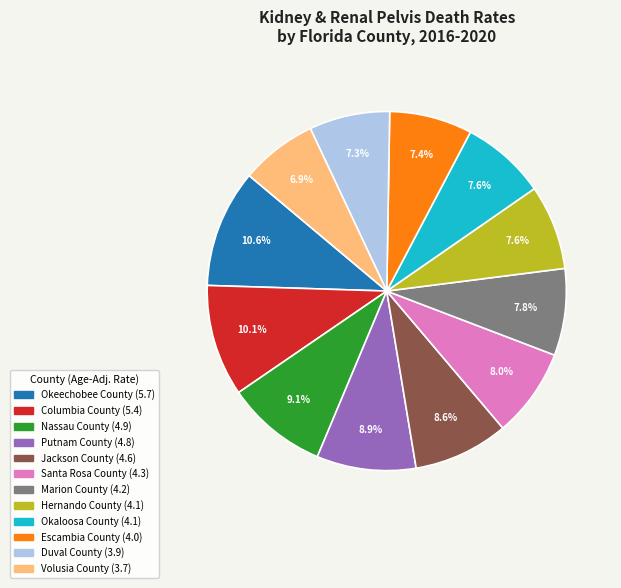

To the nearest percent, what is the combined percentage of Nassau County and Volusia County?

16%